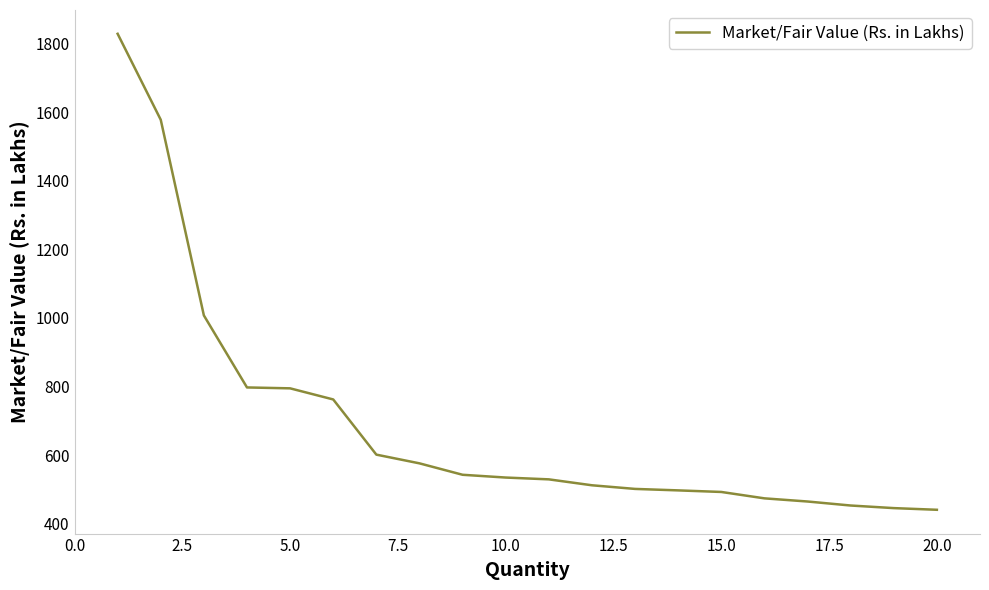

What is the maximum value shown in the chart?

1828.2